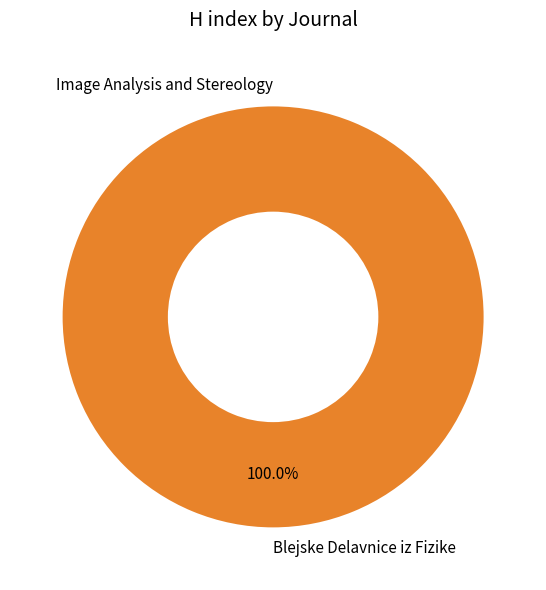

Count the number of slices in the pie.

2